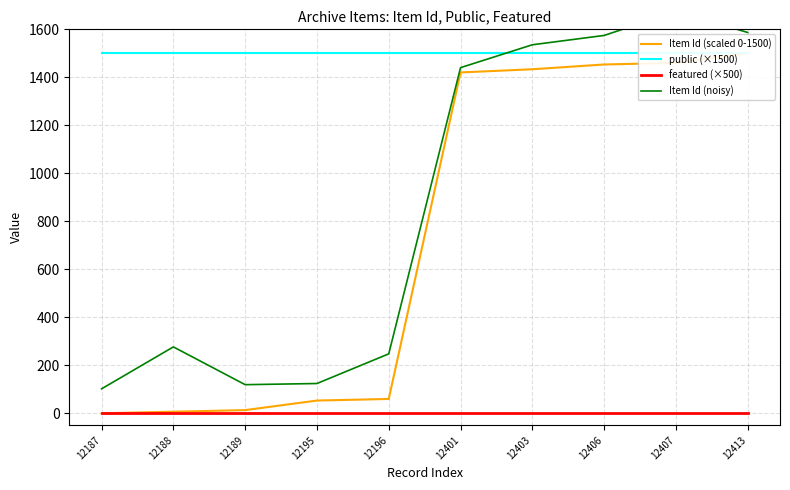

True or false: public (×1500) and featured (×500) cross at least once.

False